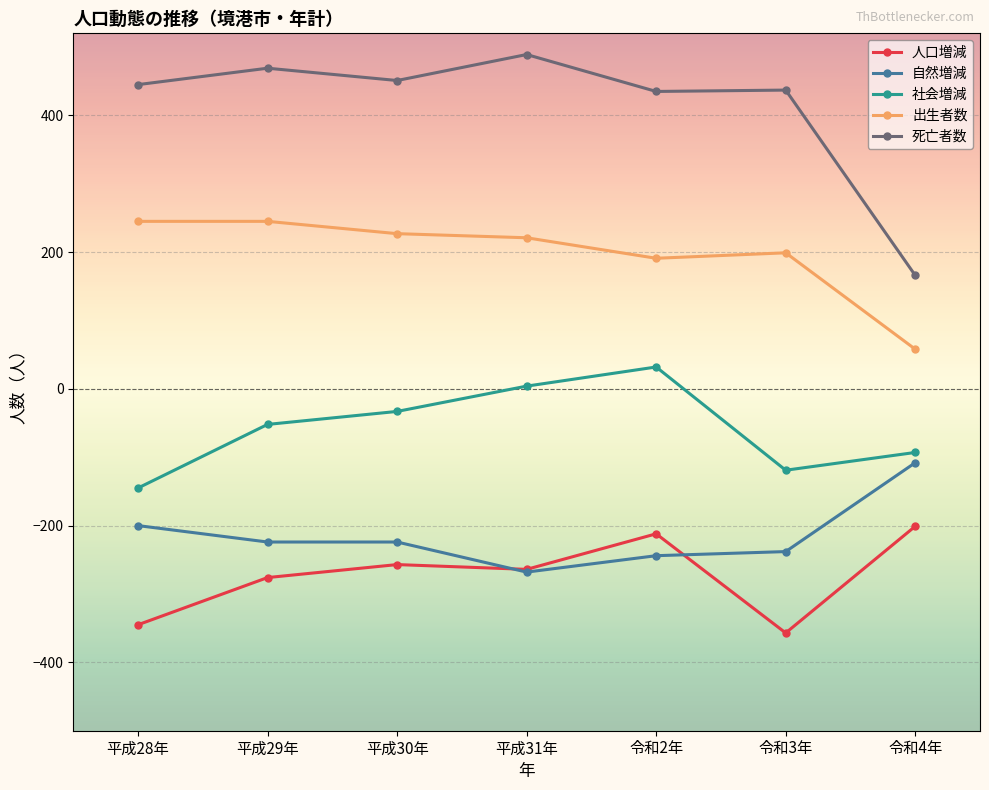

Which series has the largest range (max minus min)?

死亡者数